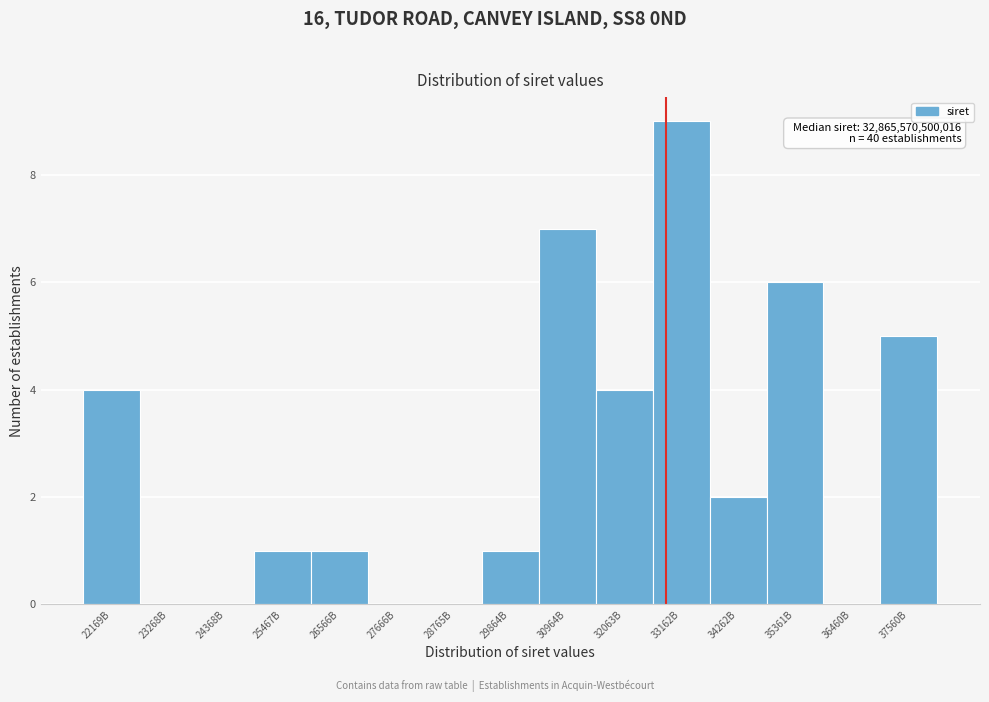

Reading left to right, what are all the values shown in this chart?

22169B=4	23268B=0	24368B=0	25467B=1	26566B=1	27666B=0	28765B=0	29864B=1	30964B=7	32063B=4	33162B=9	34262B=2	35361B=6	36460B=0	37560B=5